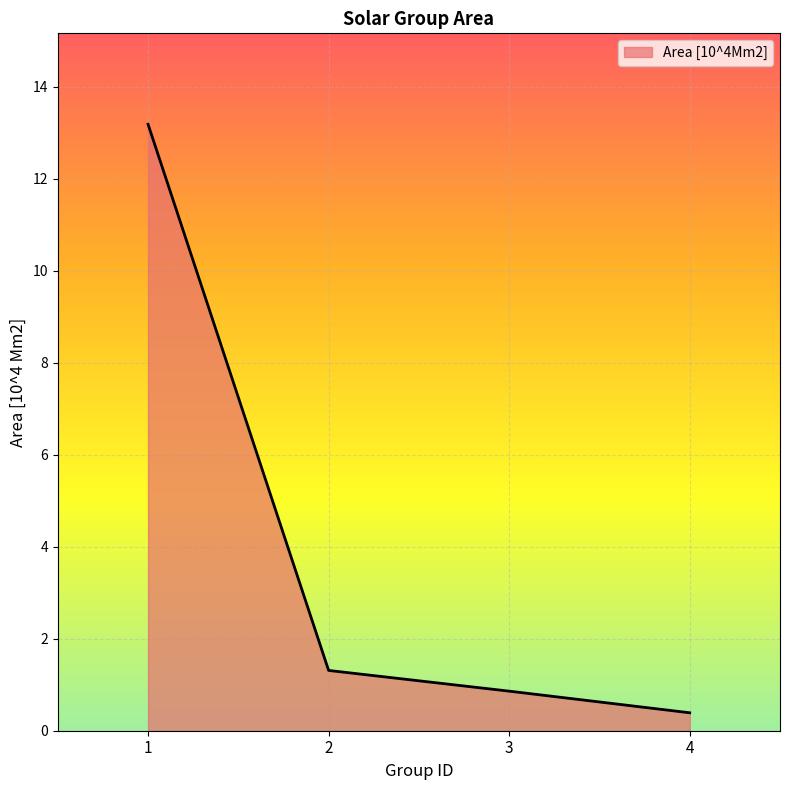

What is the sum of all values?

15.7